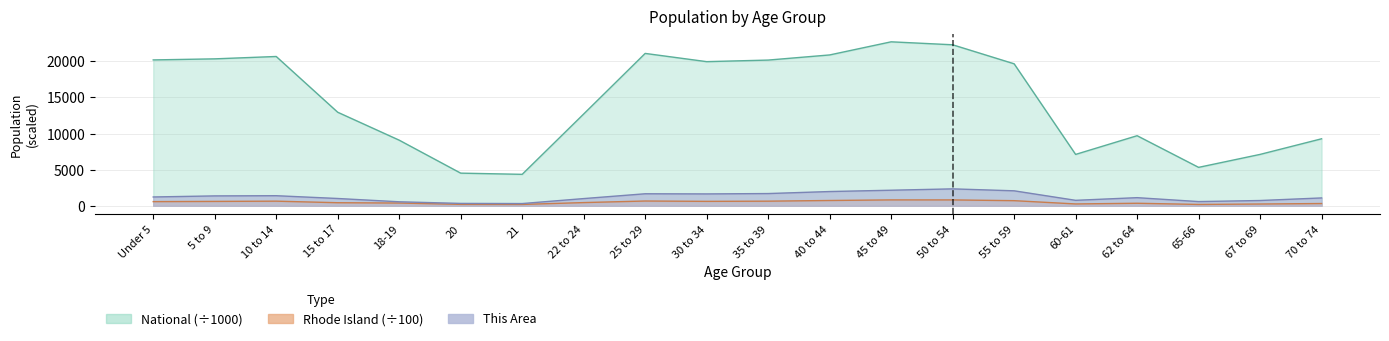

Between 10 to 14 and 5 to 9, which is larger?

10 to 14